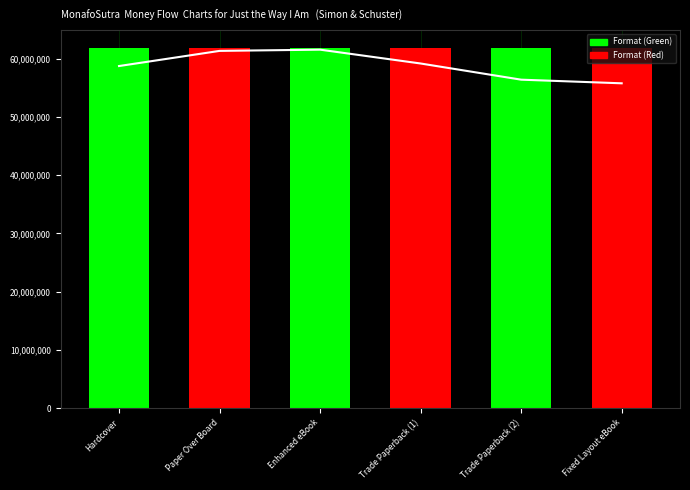

Rank the categories by value from lowest to highest.

Fixed Layout eBook, Trade Paperback (2), Hardcover, Trade Paperback (1), Paper Over Board, Enhanced eBook